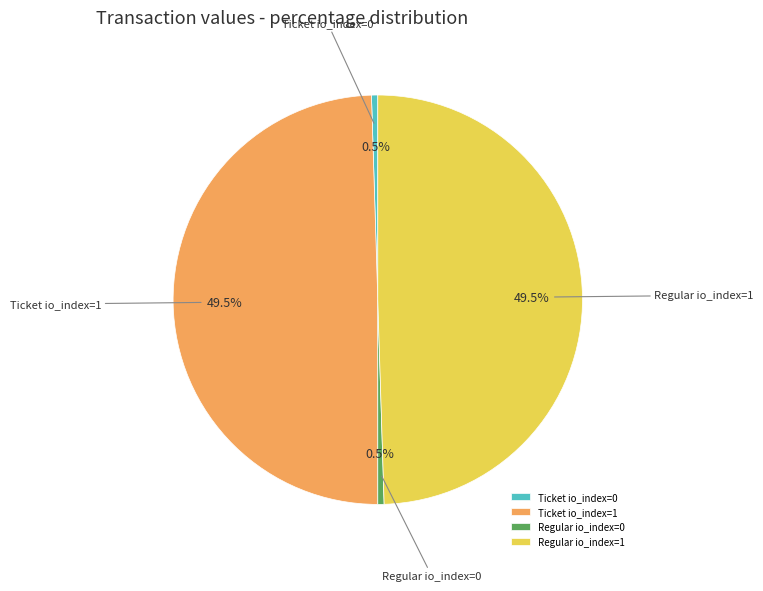

What percentage is NOT represented by Ticket io_index=0?

99.5%